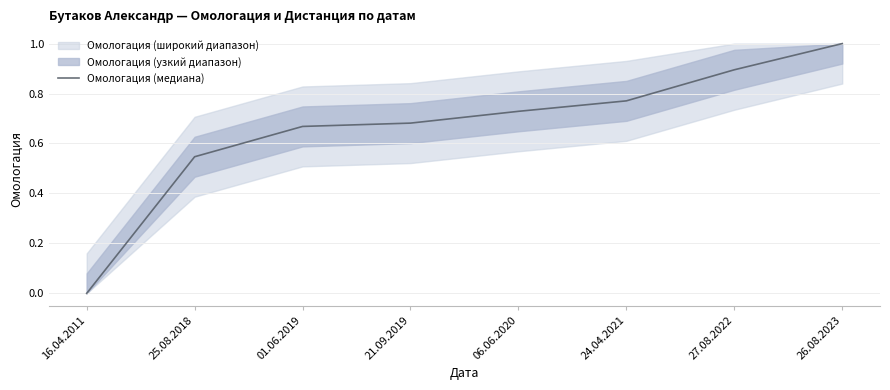

What is the sum of all values?

5.3